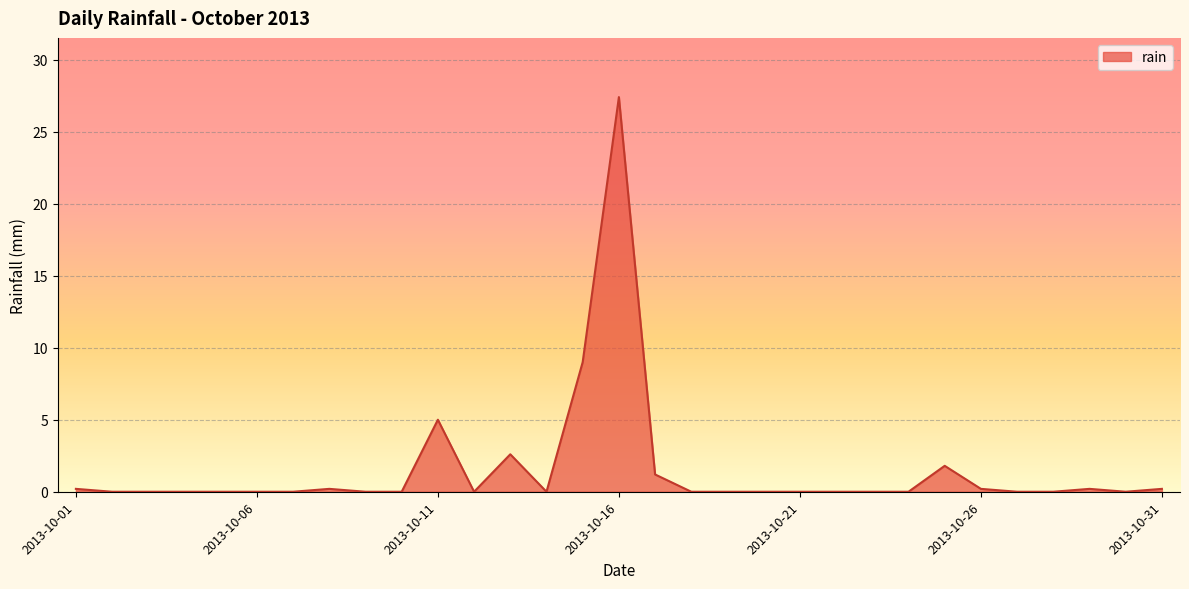

What is the greatest value displayed?

27.4